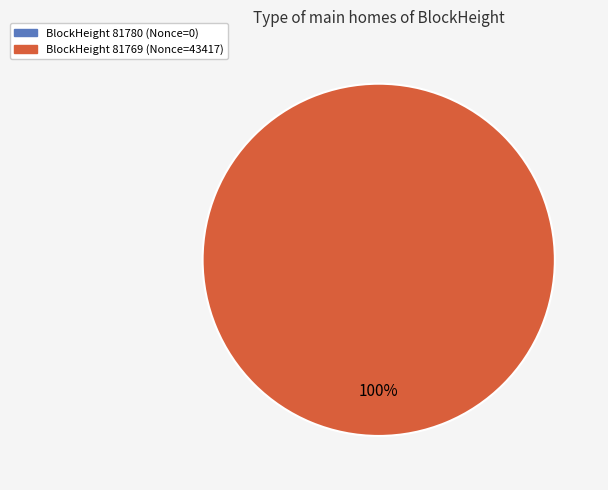

Which has a higher value, 81769 or 81780?

81769